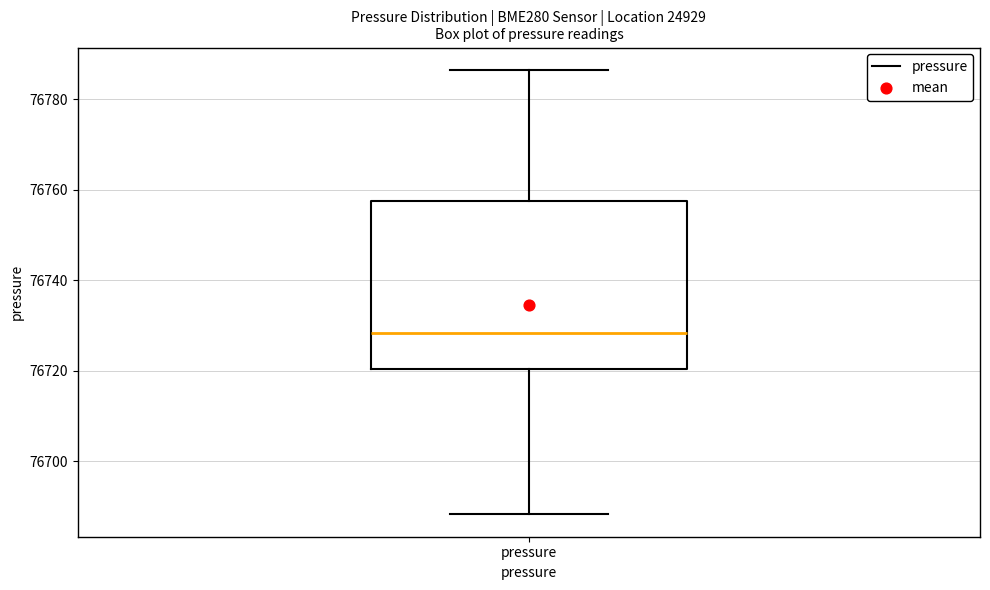

Read this box plot against the y-axis: the position of the median line, the range covered by the box, and the ends of both whiskers. The values are not printed on the chart, so give them approximately, as read against the axis.

median 76728, box 76720 to 76758, whiskers 76688 to 76786